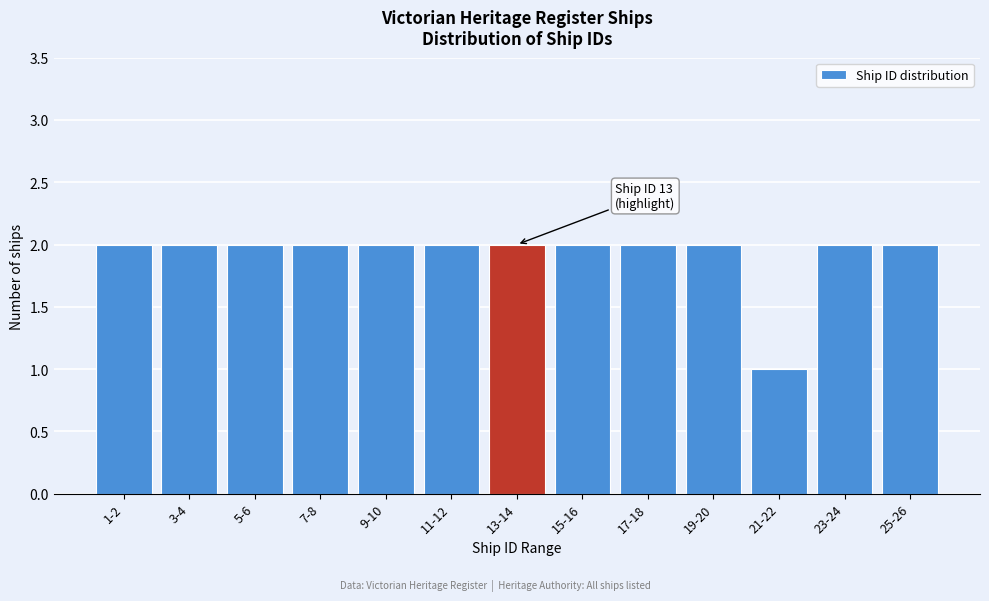

Reading left to right, extract all data points from this chart.

1-2=2	3-4=2	5-6=2	7-8=2	9-10=2	11-12=2	13-14=2	15-16=2	17-18=2	19-20=2	21-22=1	23-24=2	25-26=2